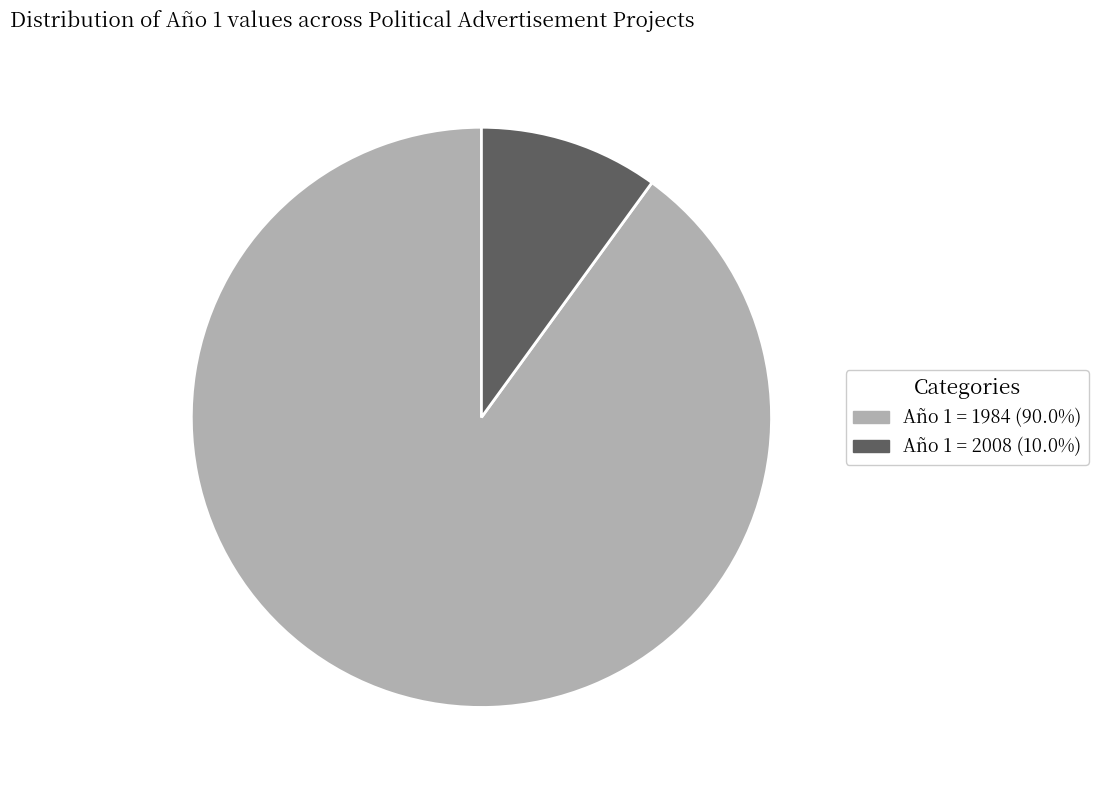

Count the number of slices in the pie.

2